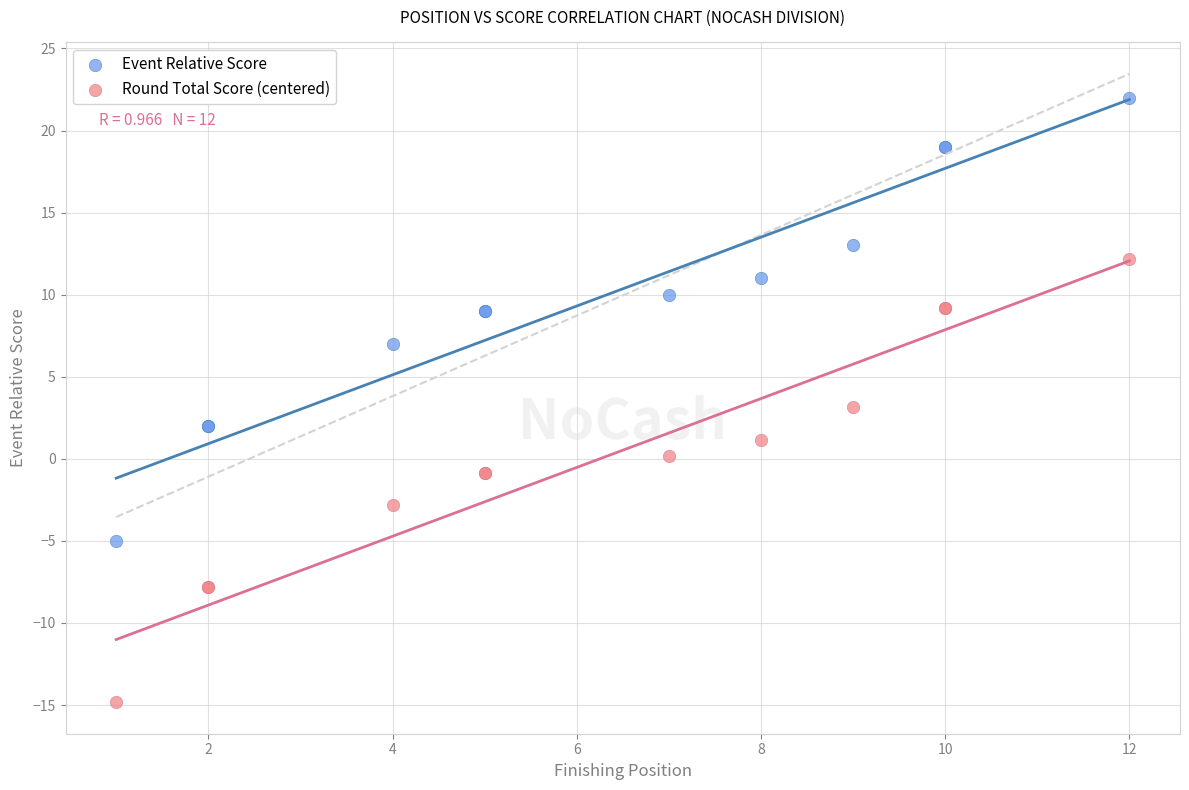

What is the X range (max minus min) for the scatter plot?

11.0